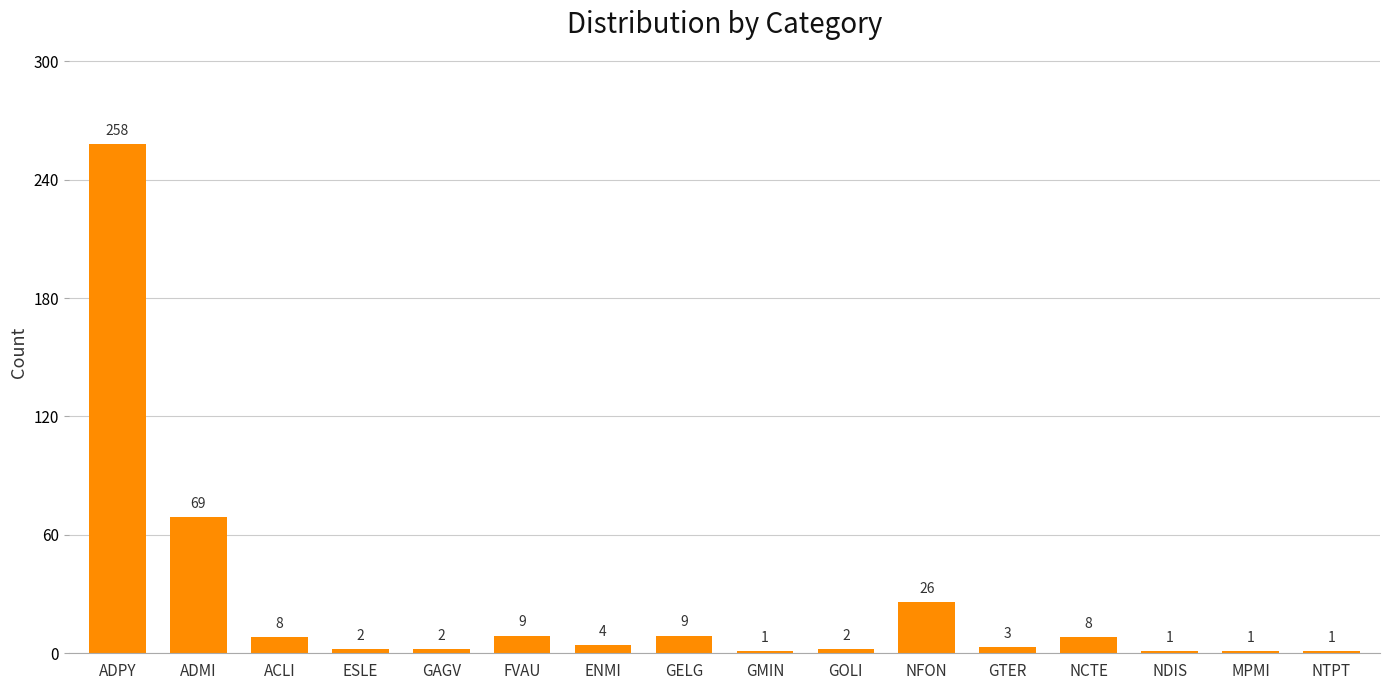

Reading left to right, list all the values displayed in this chart.

ADPY=258	ADMI=69	ACLI=8	ESLE=2	GAGV=2	FVAU=9	ENMI=4	GELG=9	GMIN=1	GOLI=2	NFON=26	GTER=3	NCTE=8	NDIS=1	MPMI=1	NTPT=1